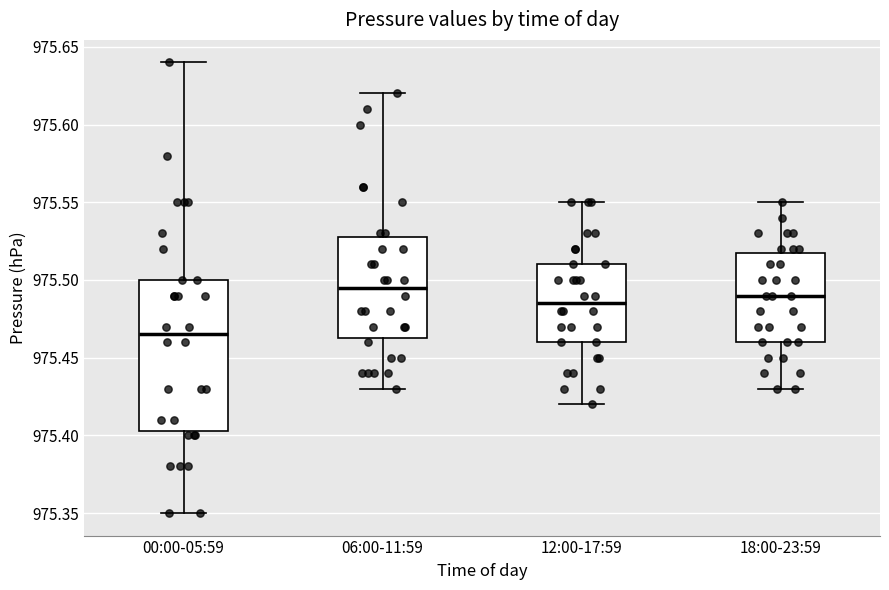

Where does the upper whisker of the box for 12:00-17:59 end on the y-axis? The values are not printed on the chart, so give them approximately, as read against the axis.

975.550